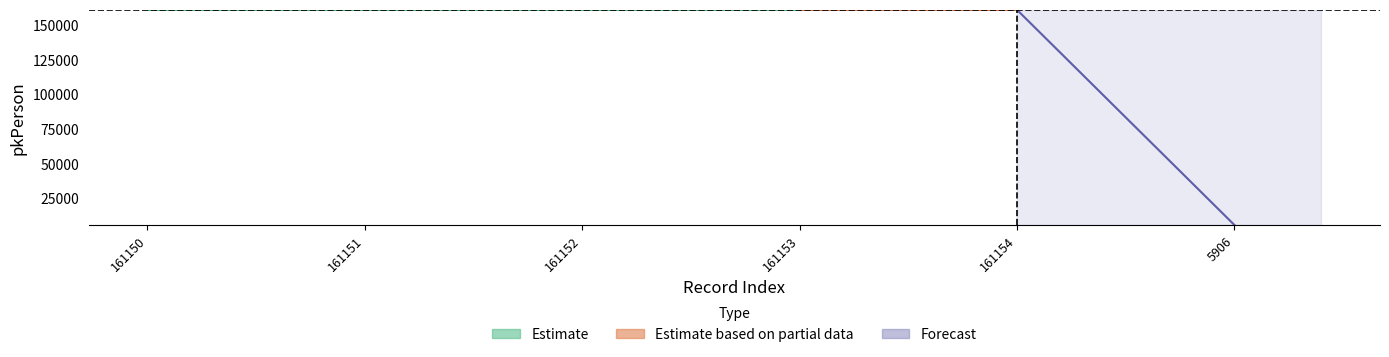

At which category does pkPerson_upper reach its first local peak?

161151